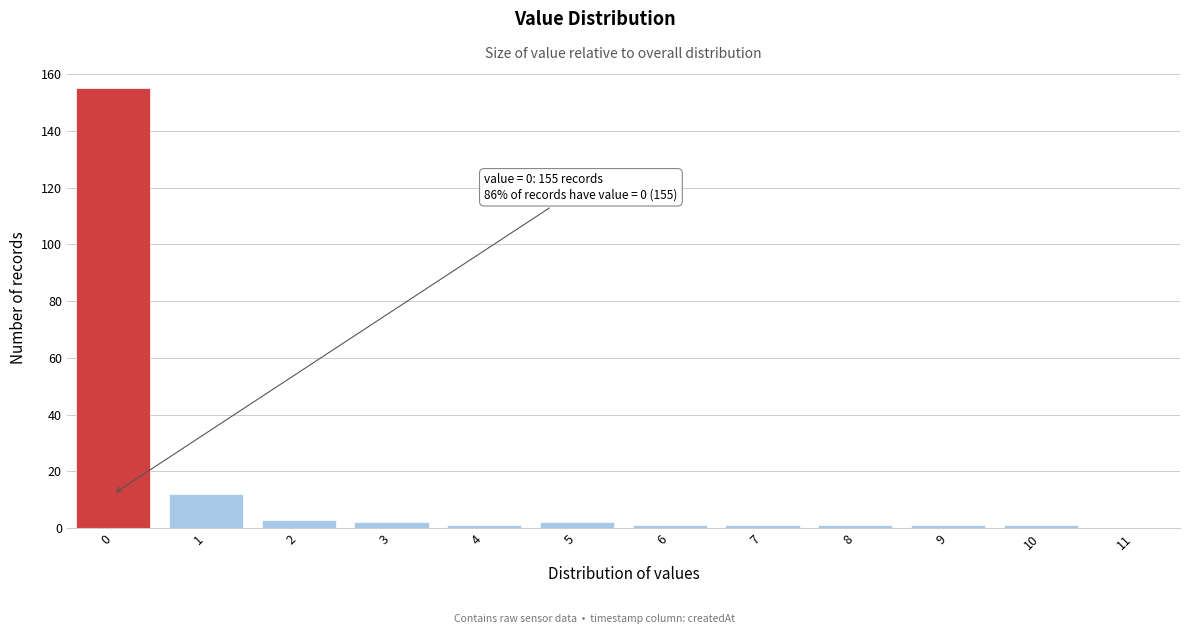

Over which range of the x-axis is the bar tallest?

-0.5 to 0.5